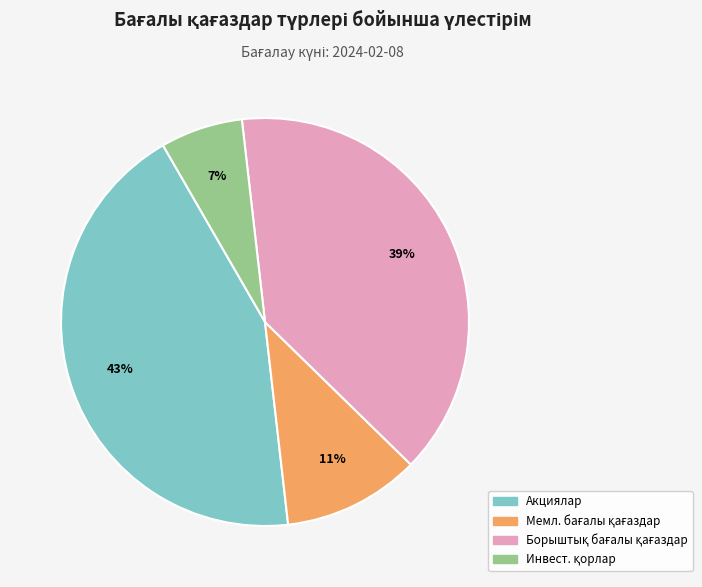

To the nearest percent, what is the average slice percentage?

25%